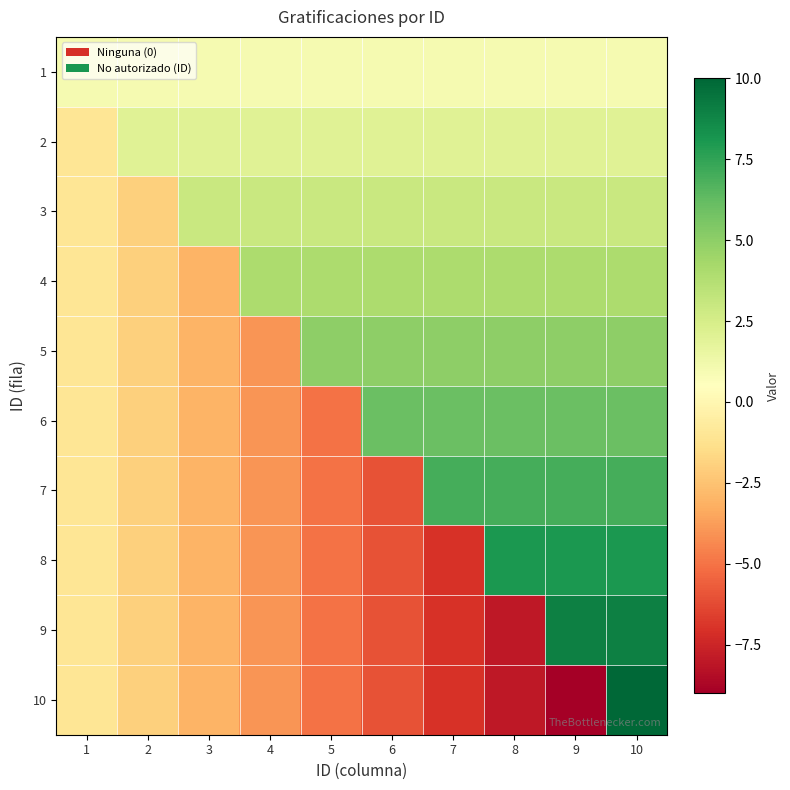

Count the number of data series in this chart.

10